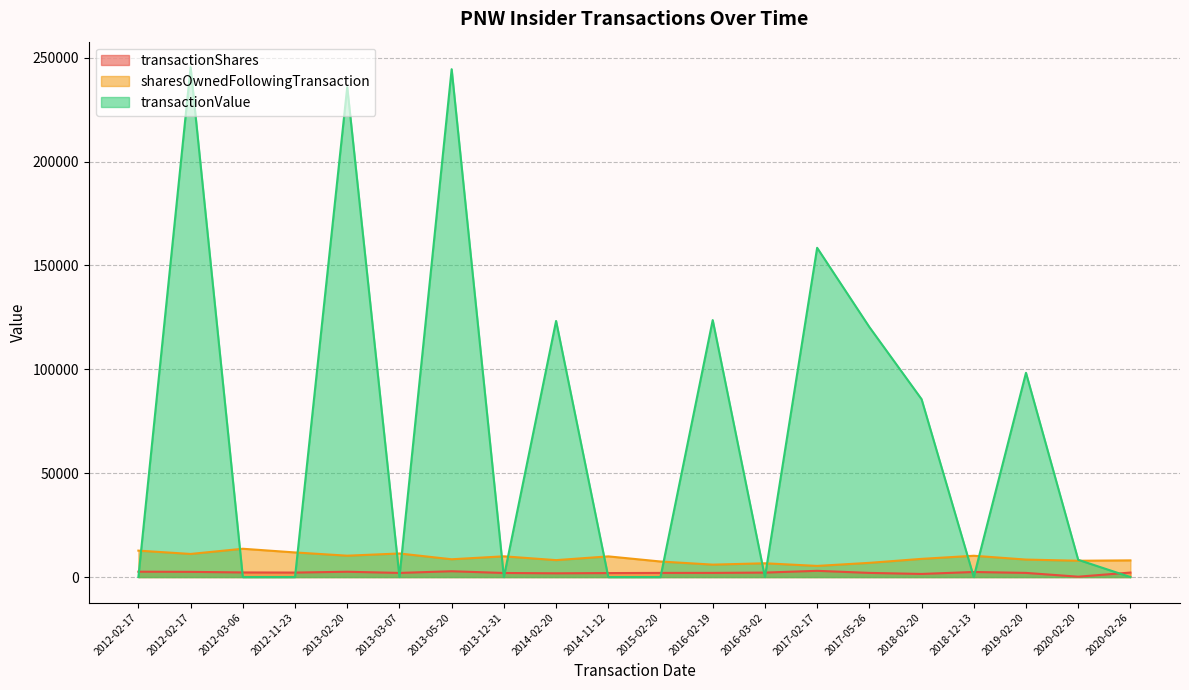

Is it true that transactionValue equals -83412 at 2012-11-23?

False